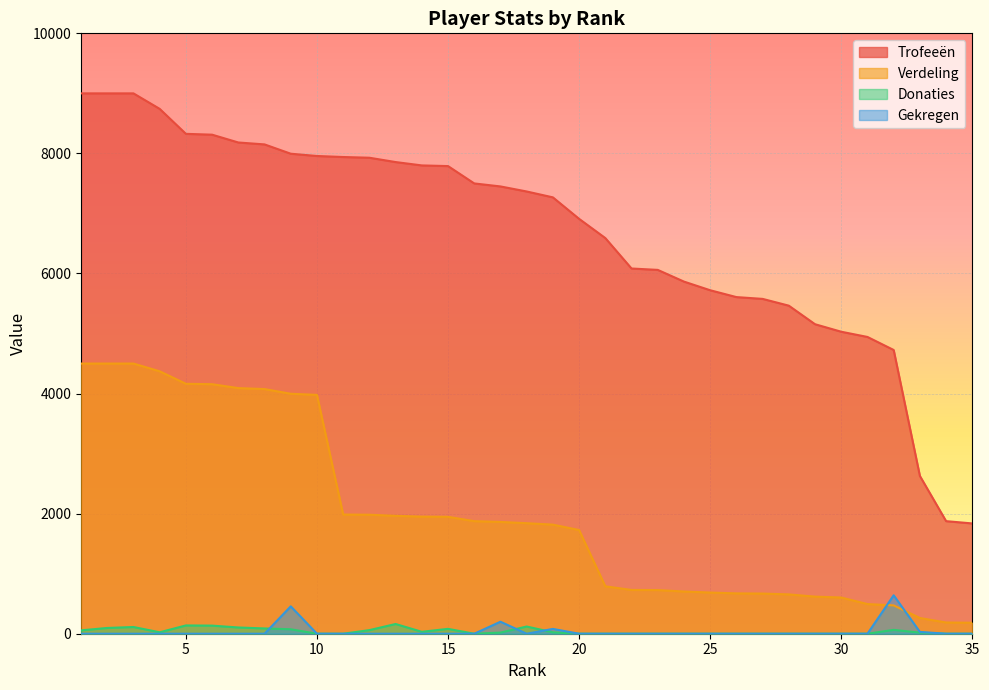

What is the value of the Verdeling point at the 1st from the left?

4500